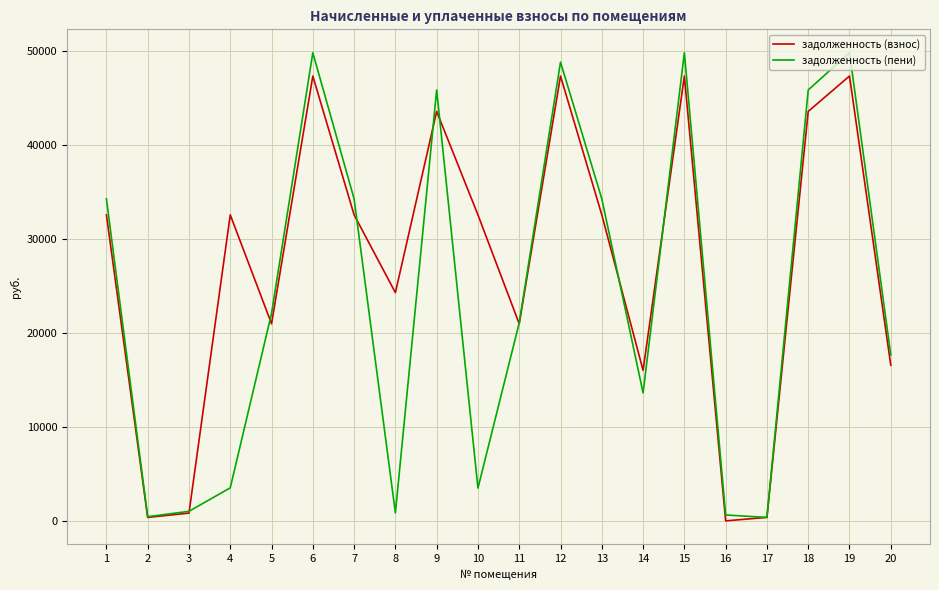

How many interior local peaks does the задолженность (взнос) series have?

6